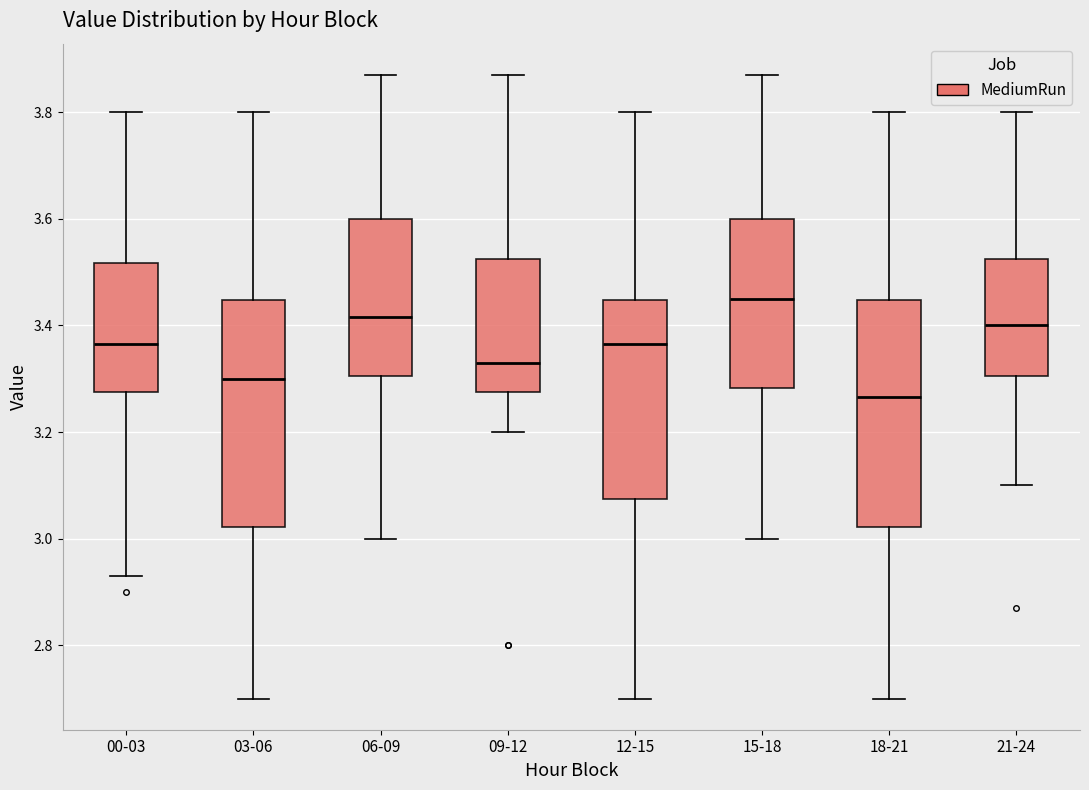

Reading left to right, transcribe this box plot: for each box, give where its median line is, the range the box spans, and where its two whiskers end, as read against the y-axis. The values are not printed on the chart, so give them approximately, as read against the axis.

00-03: median 3.36, box 3.28 to 3.52, whiskers 2.94 to 3.80
03-06: median 3.30, box 3.02 to 3.44, whiskers 2.70 to 3.80
06-09: median 3.42, box 3.30 to 3.60, whiskers 3.00 to 3.88
09-12: median 3.34, box 3.28 to 3.52, whiskers 3.20 to 3.88
12-15: median 3.36, box 3.08 to 3.44, whiskers 2.70 to 3.80
15-18: median 3.46, box 3.28 to 3.60, whiskers 3.00 to 3.88
18-21: median 3.26, box 3.02 to 3.44, whiskers 2.70 to 3.80
21-24: median 3.40, box 3.30 to 3.52, whiskers 3.10 to 3.80